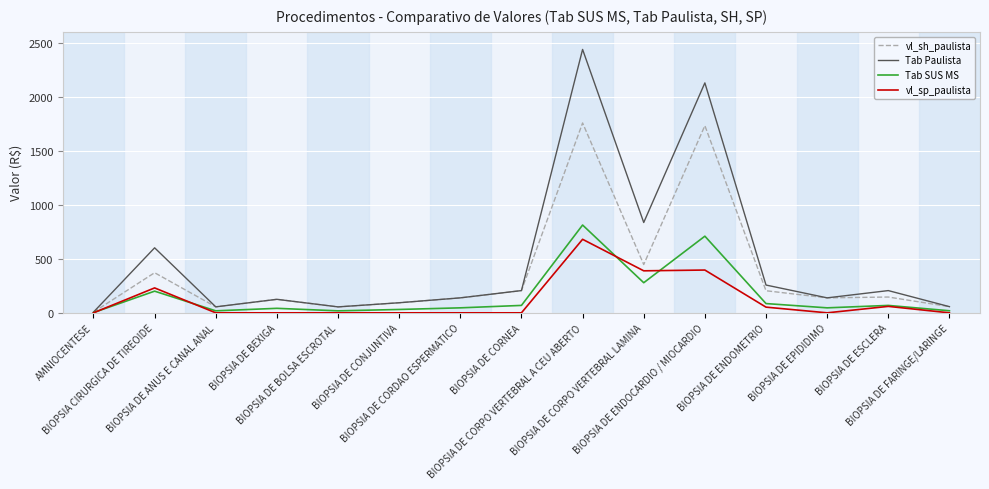

What is the maximum value shown in the chart?

2437.4